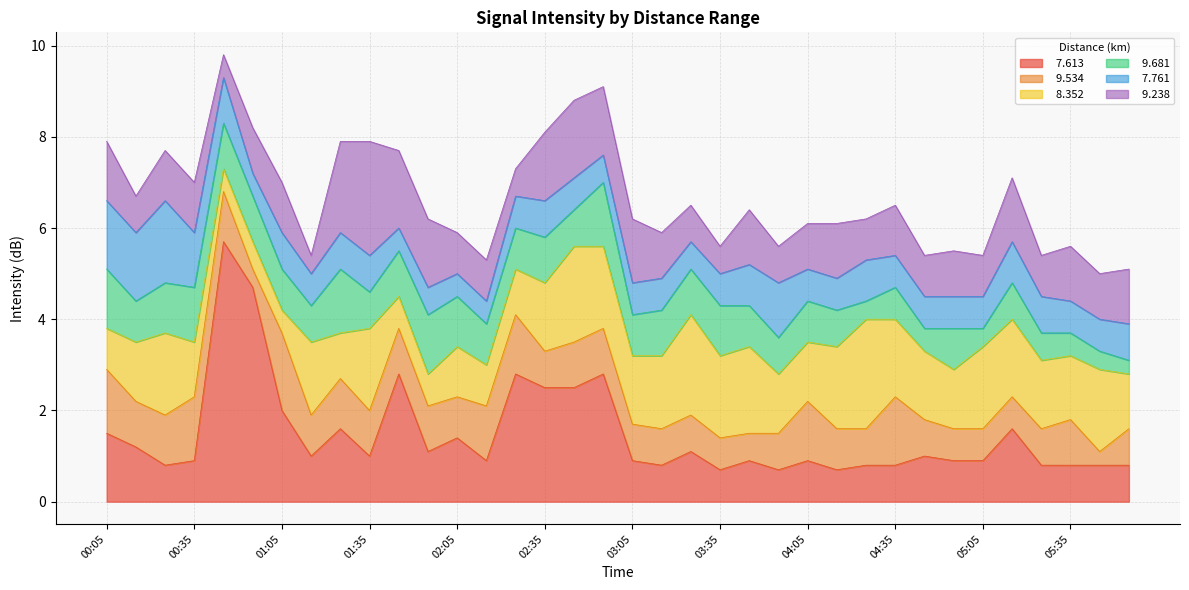

What is the difference between the maximum and minimum values in the   9.534 series?

1.4